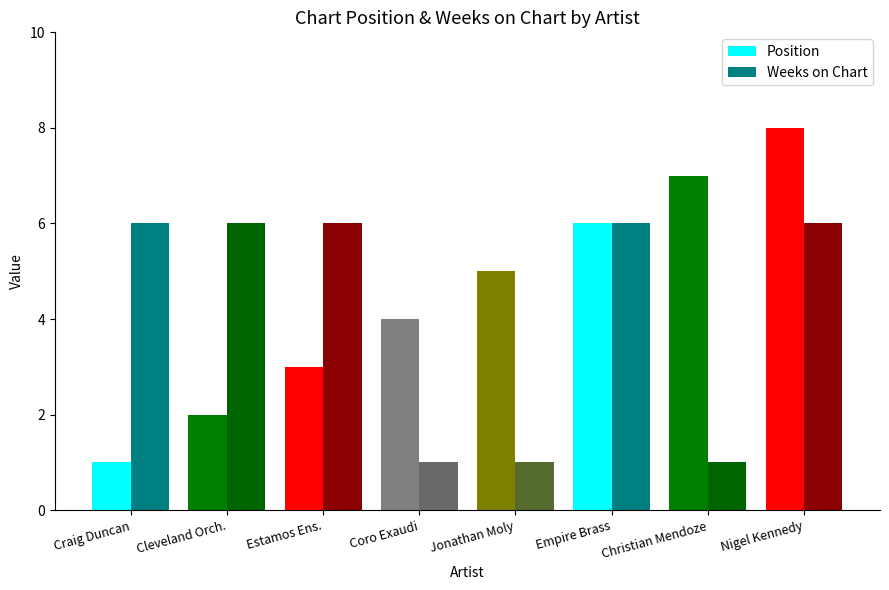

How many categories are shown in the chart?

8